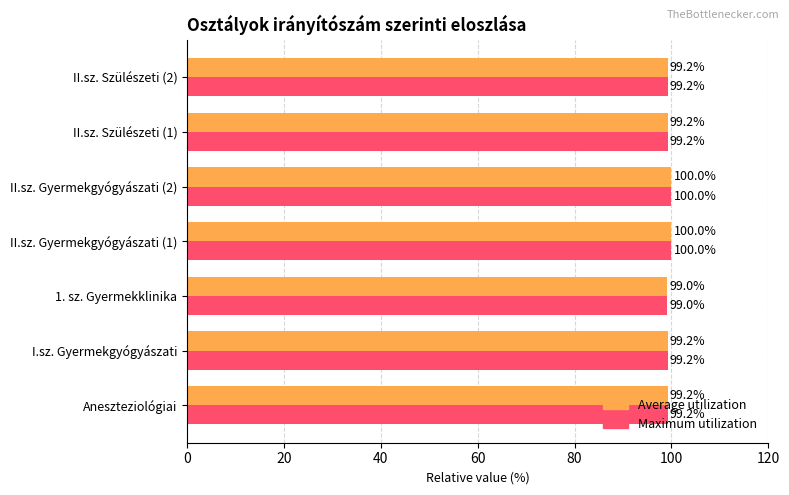

What is the total value across all series at Aneszteziológiai?

198.4